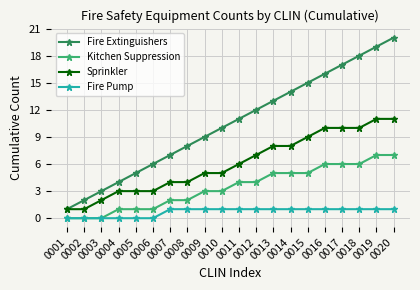

List the series in order of their peak value, highest first.

Fire Extinguishers, Sprinkler, Kitchen Suppression, Fire Pump